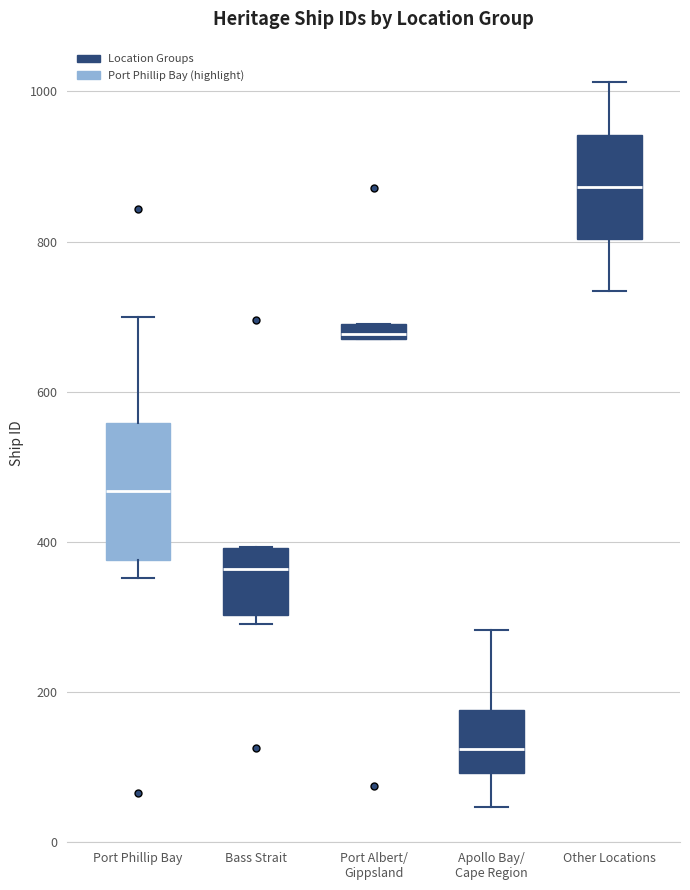

Which box is the tallest, from its lower edge to its upper edge?

Port Phillip Bay